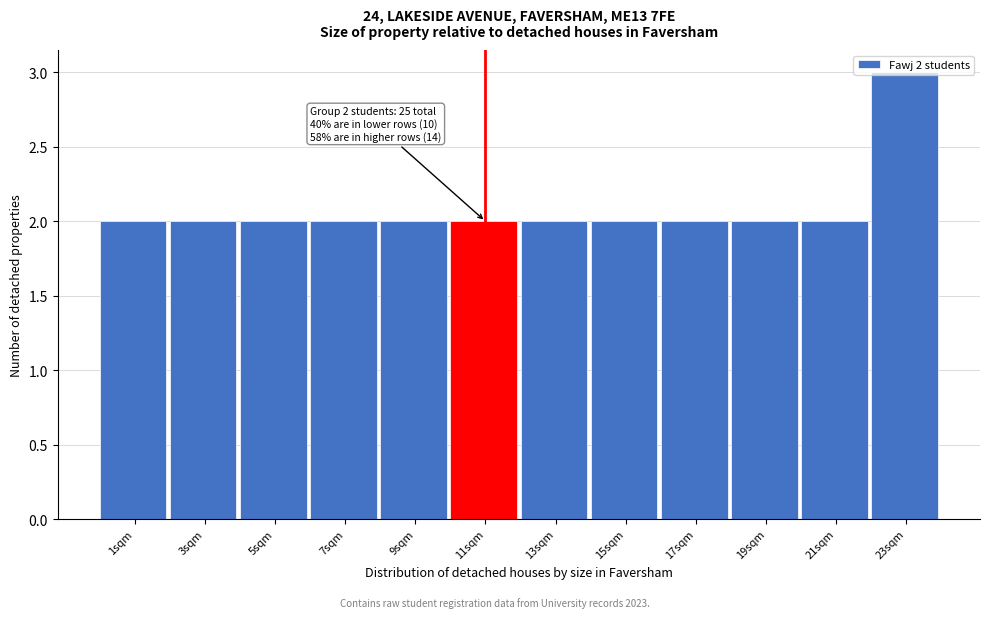

Approximately how many times larger is the value at 15sqm compared to 21sqm?

1.0